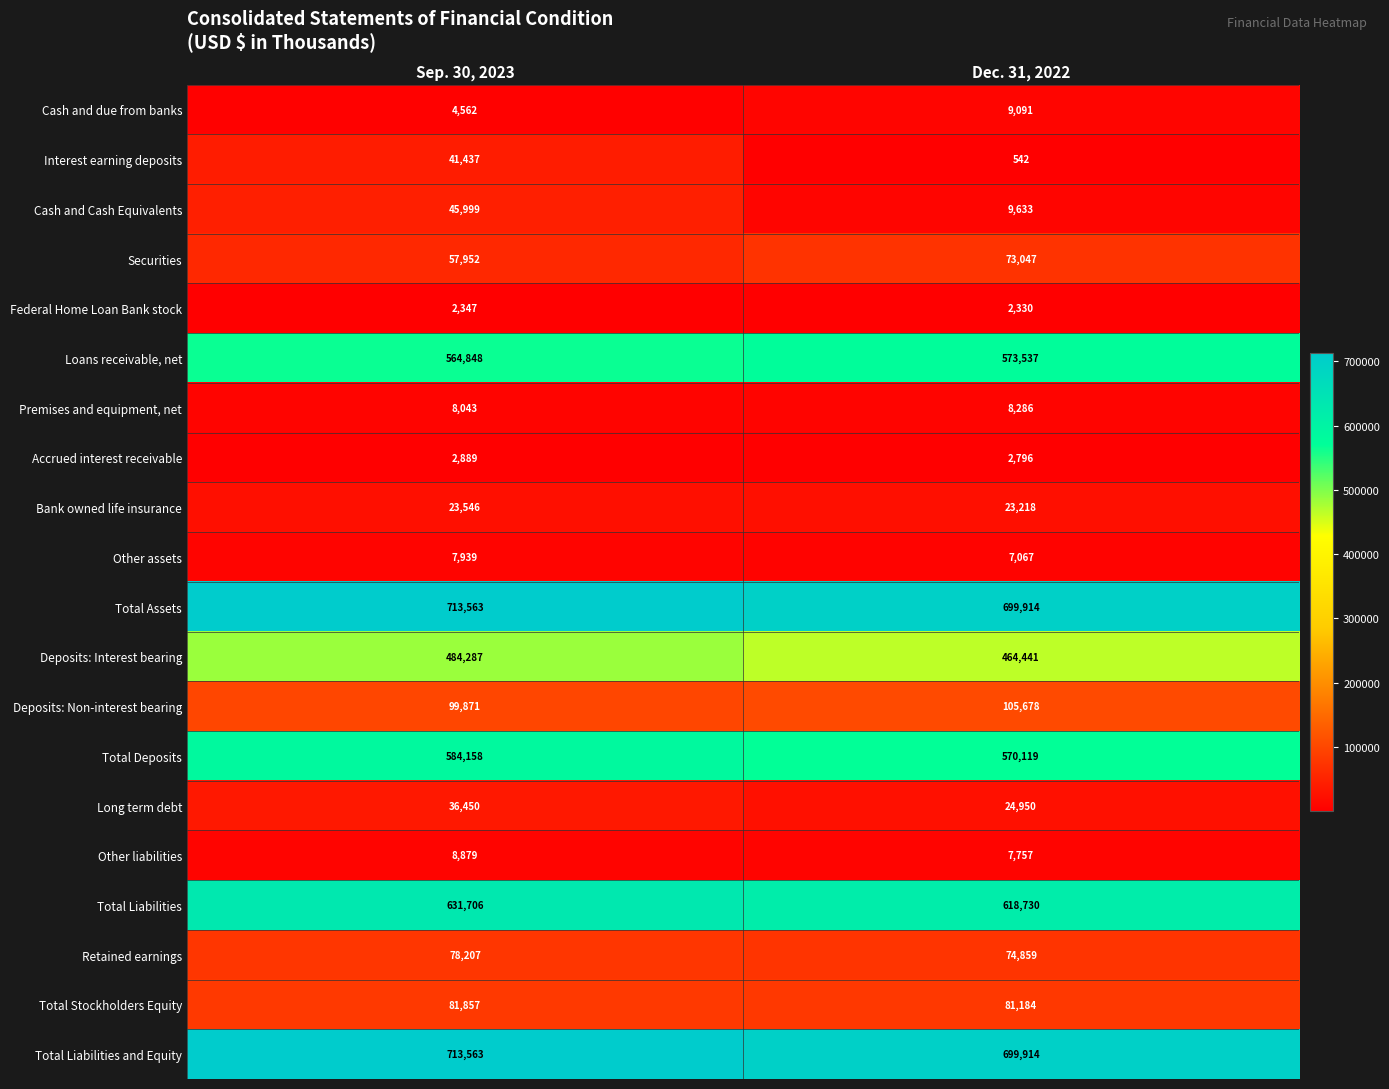

Which label corresponds to the smallest value in the chart?

Dec. 31, 2022